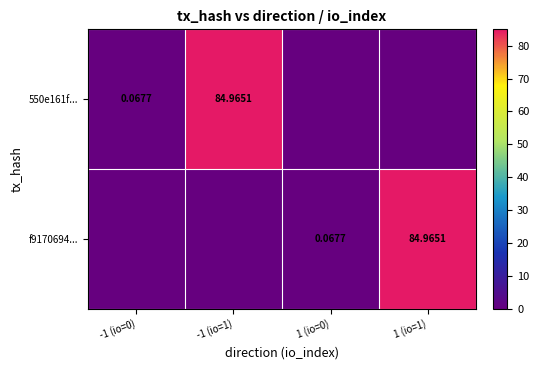

Which series has the largest range (max minus min)?

550e161f...